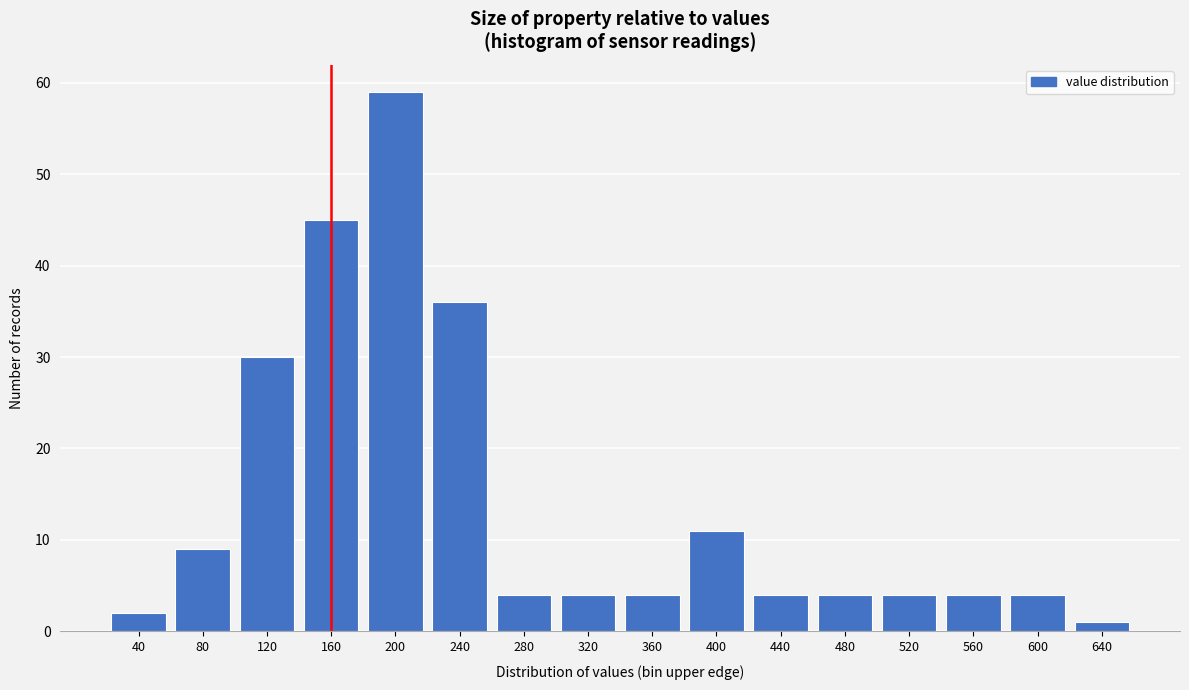

Reading right to left, what are all the values shown in this chart?

640=1	600=4	560=4	520=4	480=4	440=4	400=11	360=4	320=4	280=4	240=36	200=59	160=45	120=30	80=9	40=2